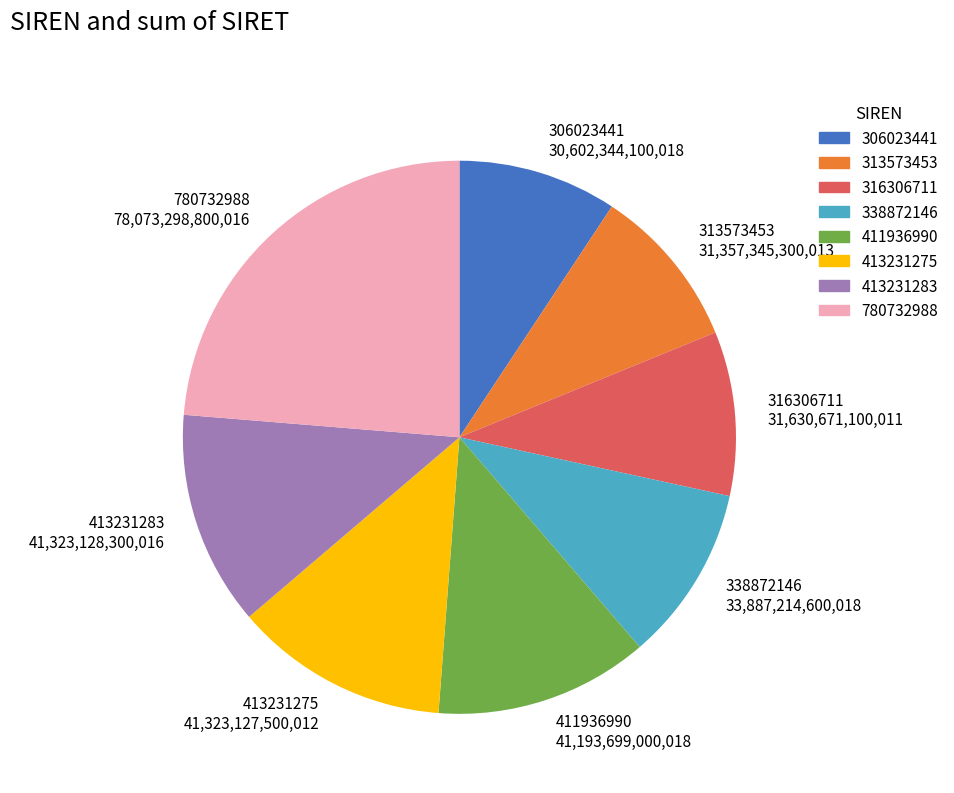

Between 313573453 31,357,345,300,013 and 780732988 78,073,298,800,016, which is larger?

780732988 78,073,298,800,016